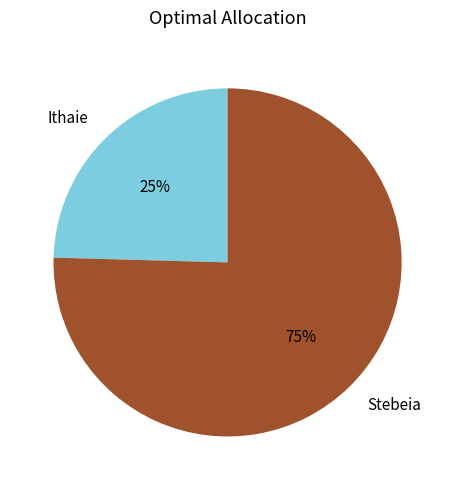

How many slices are in this pie chart?

2